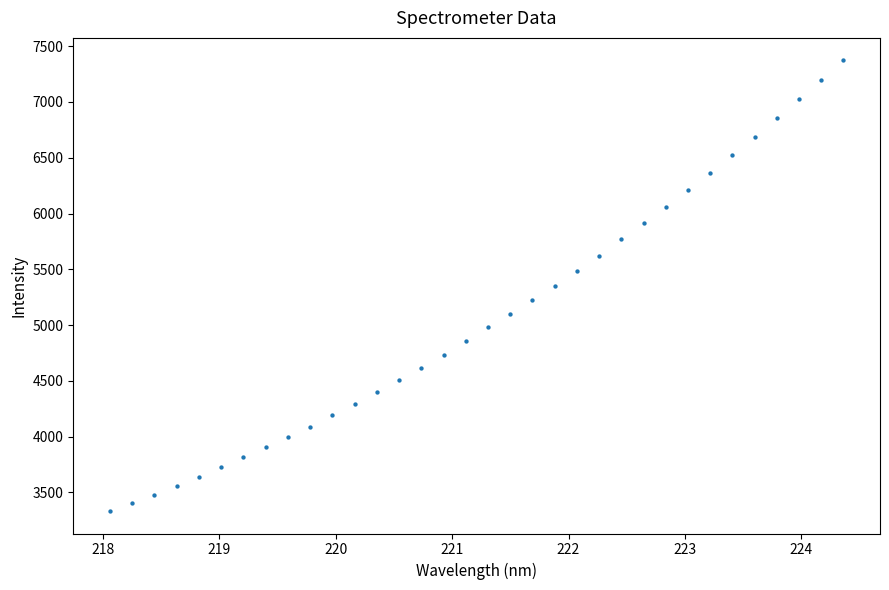

What is the range of Y values (max minus min)?

4040.7